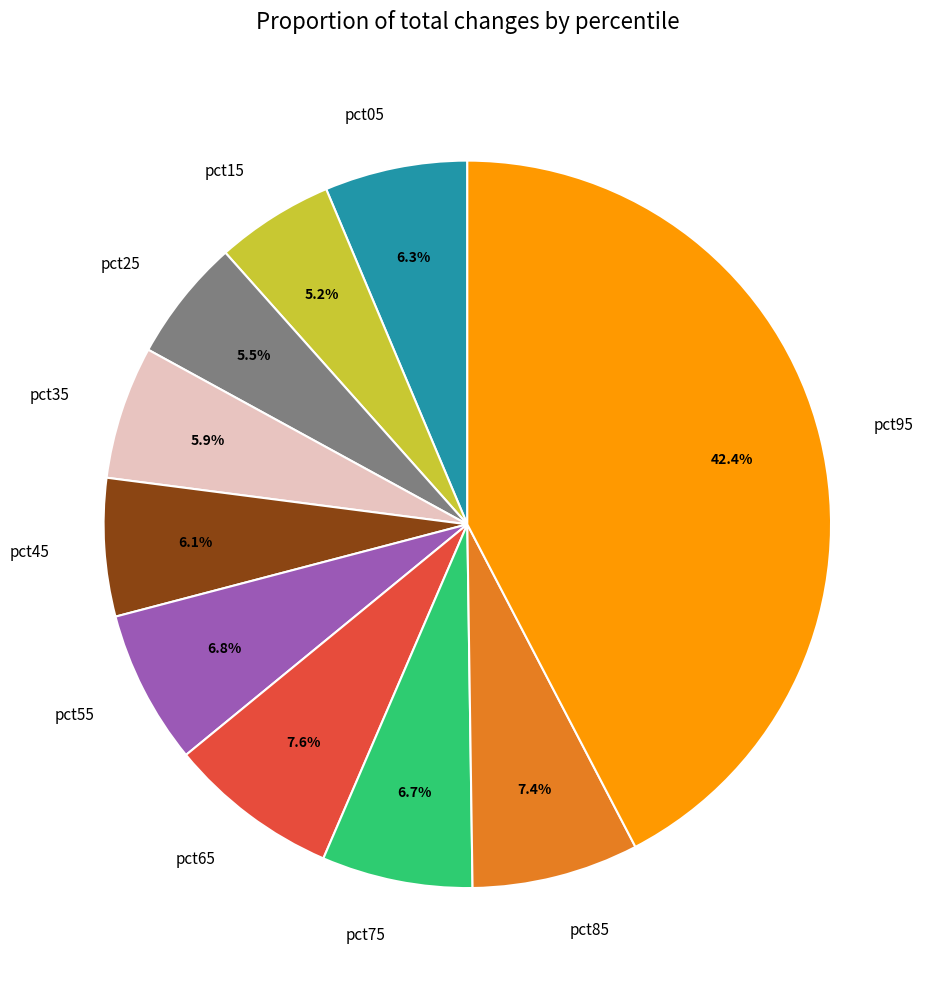

Does any single category account for the majority?

No